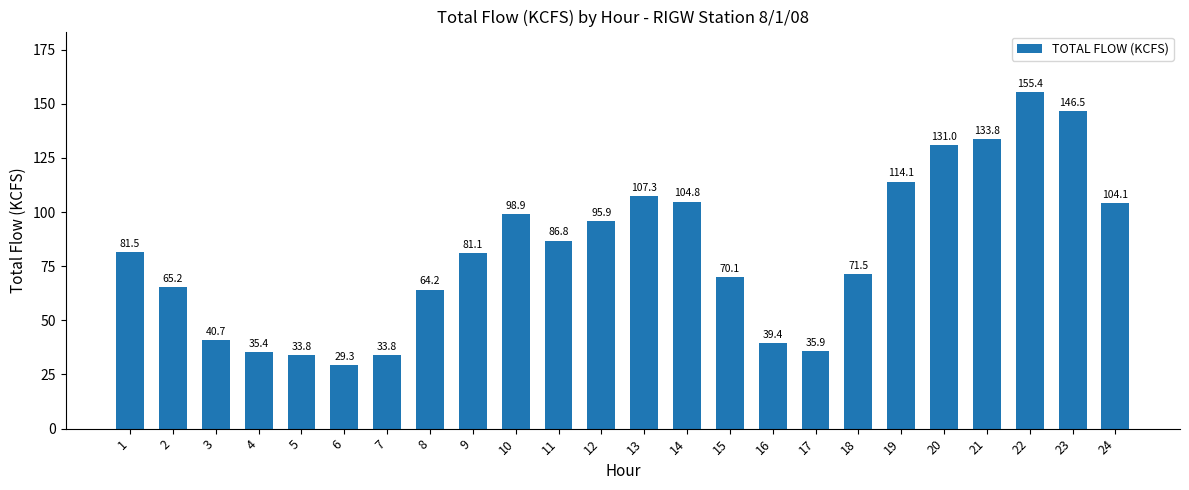

Which category has the lowest value across all series?

6